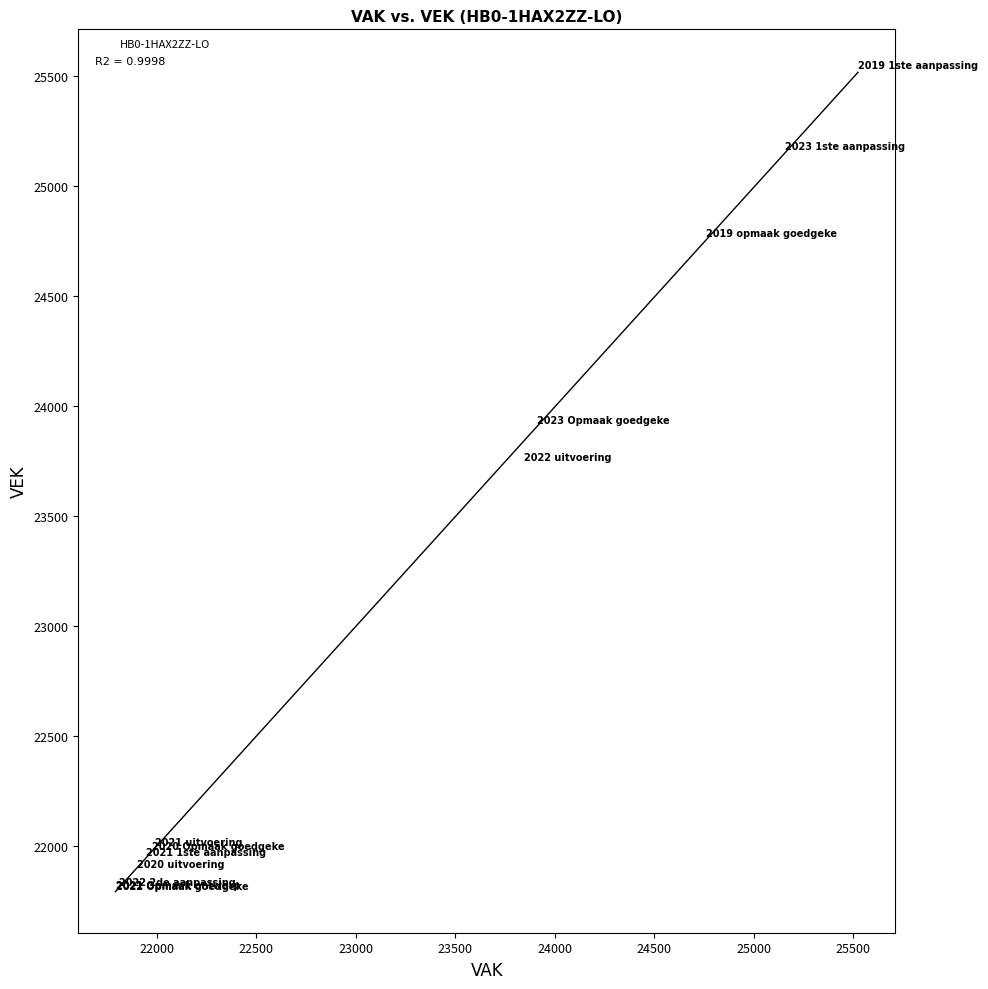

What Y value in the scatter plot is closest to 23659?

23746